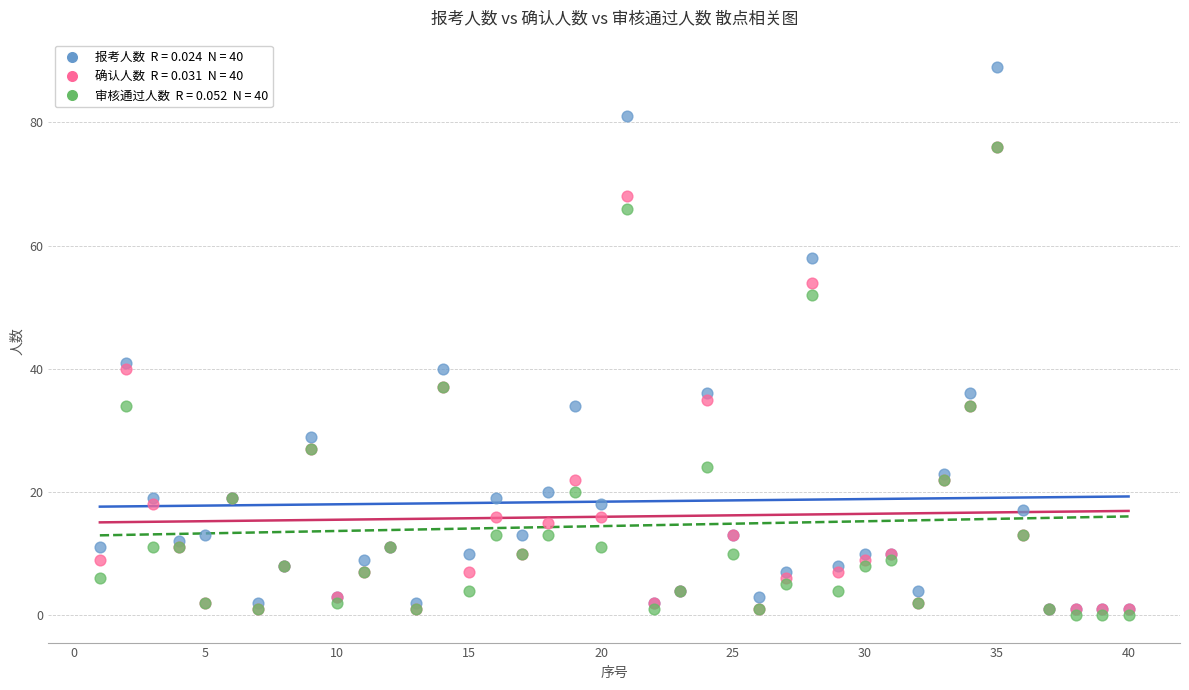

Across all series, what Y value is closest to 44?

41